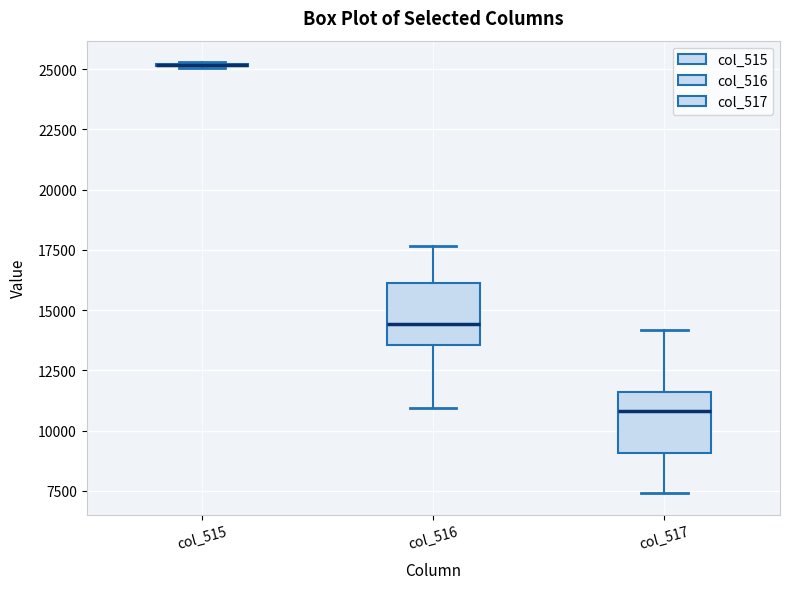

Reading left to right, read every box against the y-axis: the position of its median line, the range the box covers, and the ends of its whiskers. The values are not printed on the chart, so give them approximately, as read against the axis.

col_515: box collapsed to a line at 25000, whiskers 25000 to 25500
col_516: median 14500, box 13500 to 16000, whiskers 11000 to 17500
col_517: median 11000, box 9000 to 11500, whiskers 7500 to 14000